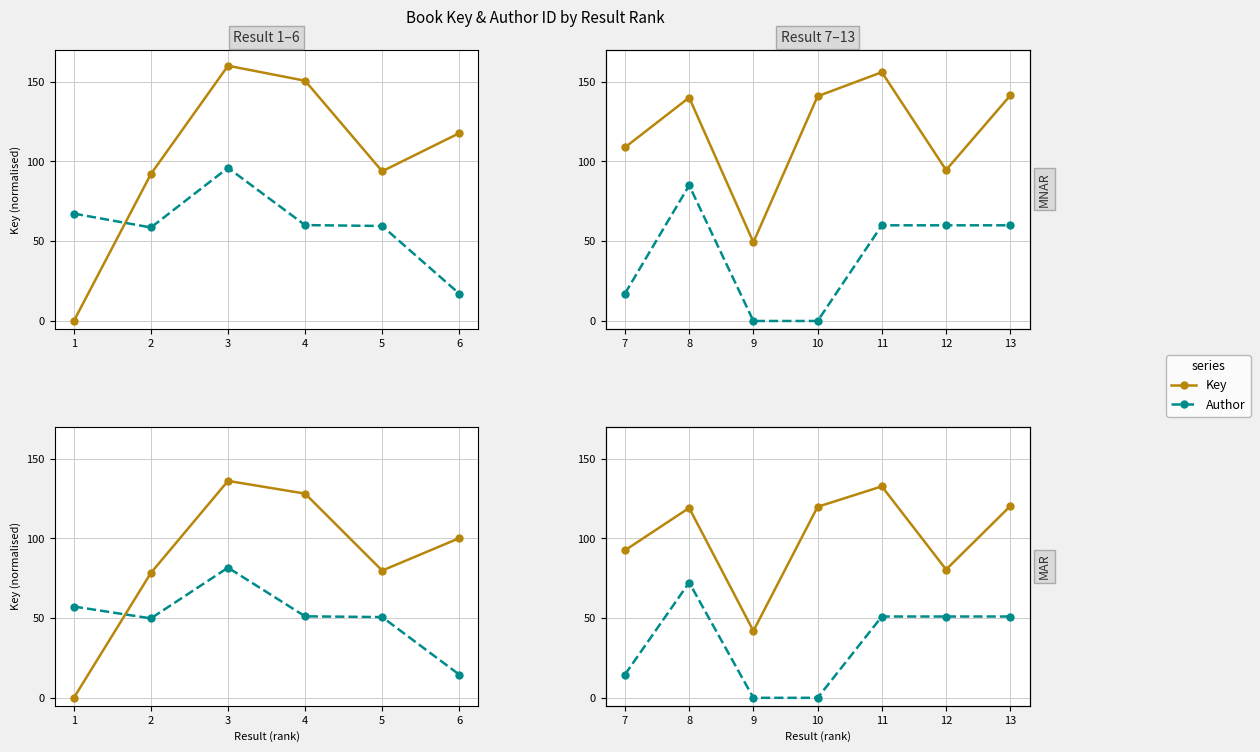

True or false: Author and Key intersect in this chart.

False